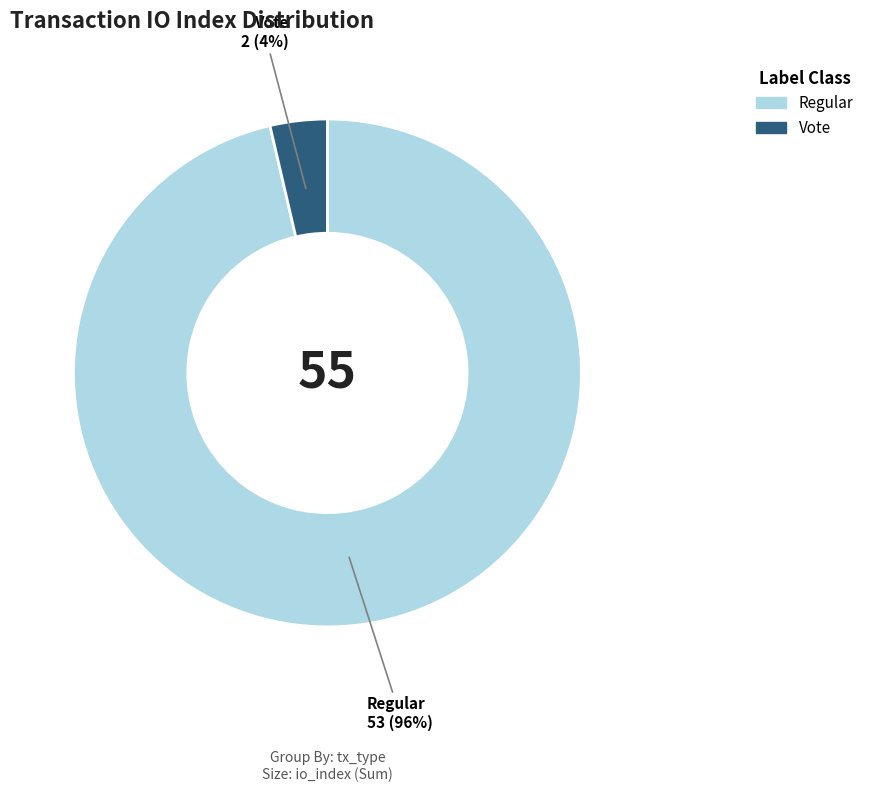

How many slices are in this pie chart?

2